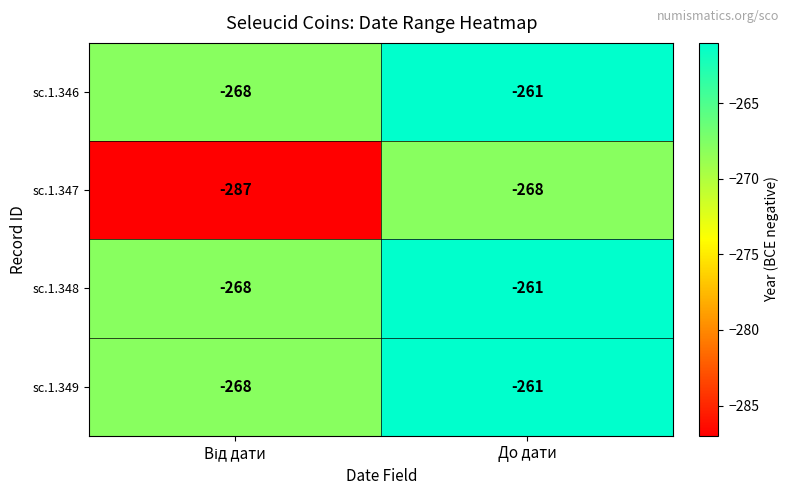

What is the sum of all sc.1.348 values?

-529